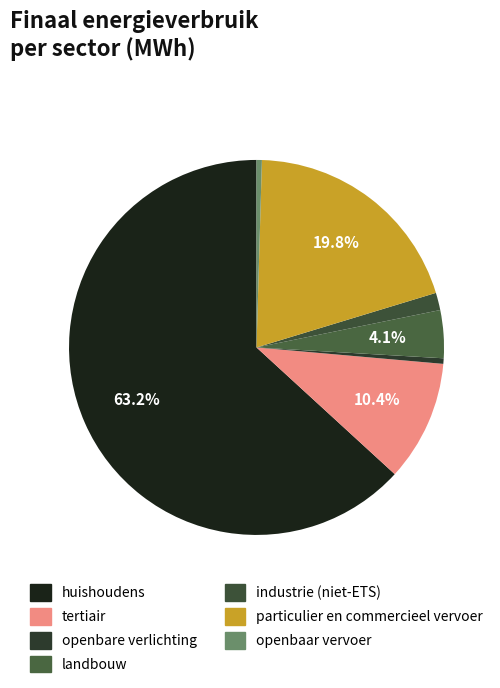

To the nearest percent, what portion does industrie (niet-ETS) represent?

2%